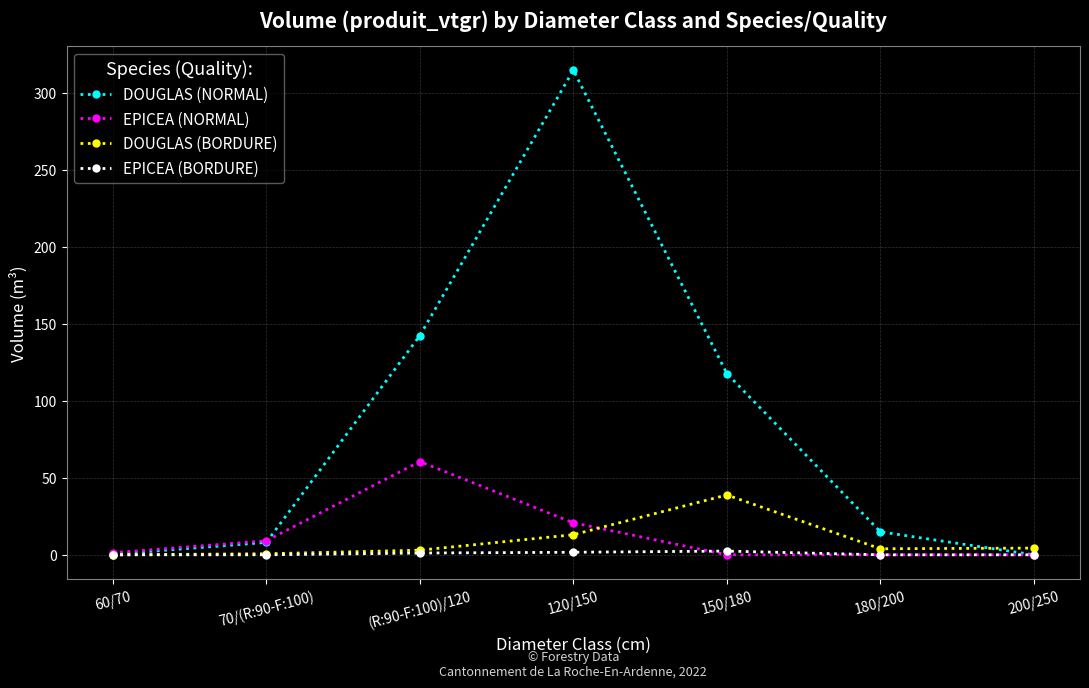

What are all the series names shown in the legend?

DOUGLAS (NORMAL), EPICEA (NORMAL), DOUGLAS (BORDURE), EPICEA (BORDURE)